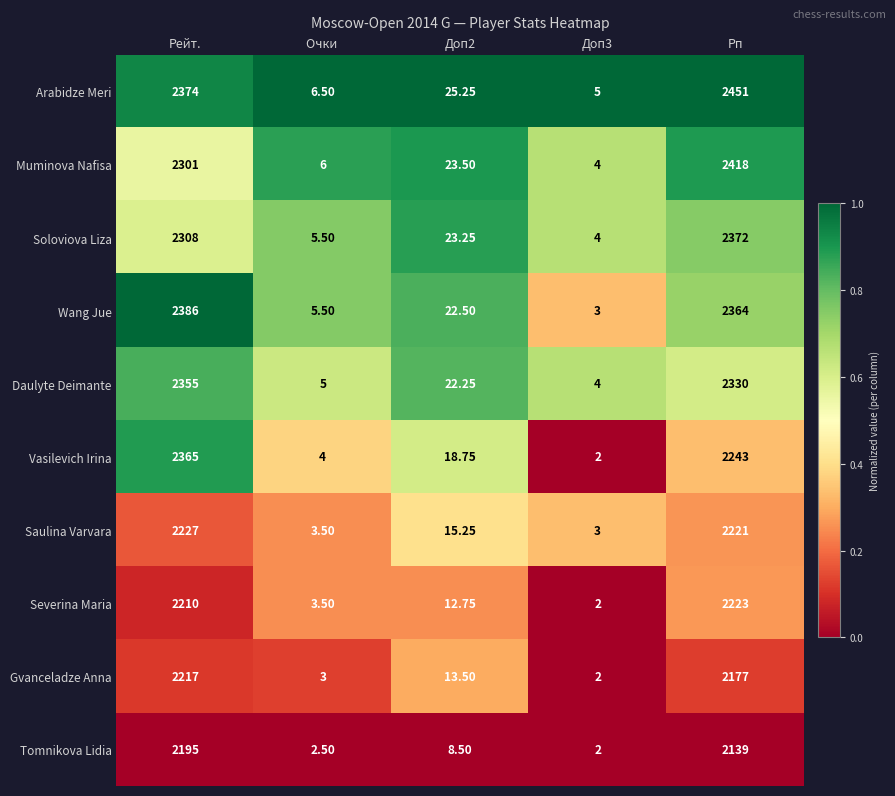

Where does the Muminova Nafisa series first go above 23?

Рейт.